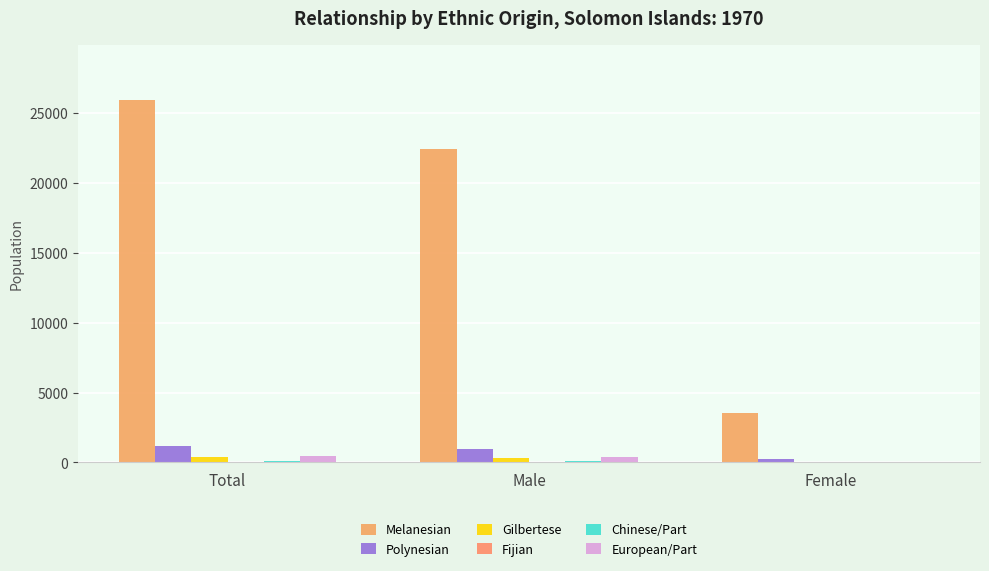

Are the bars grouped side by side (vs. stacked)?

Yes